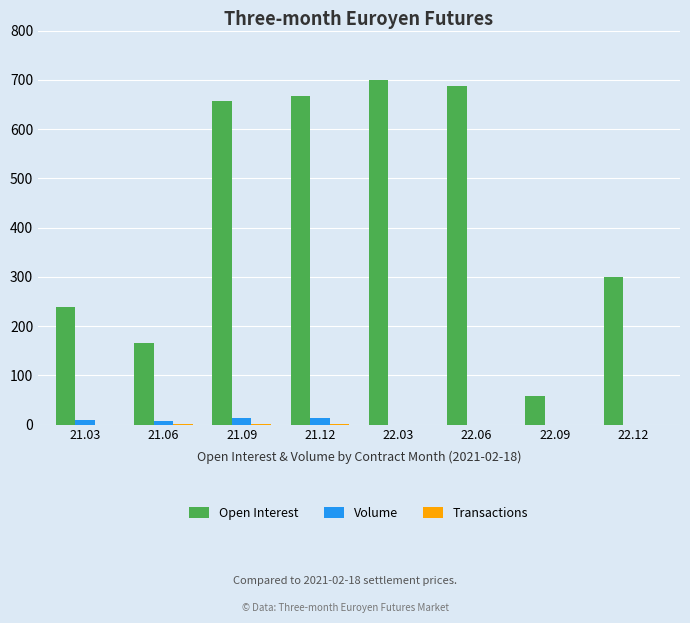

True or false: Volume has a value of 0 at 22.06.

True